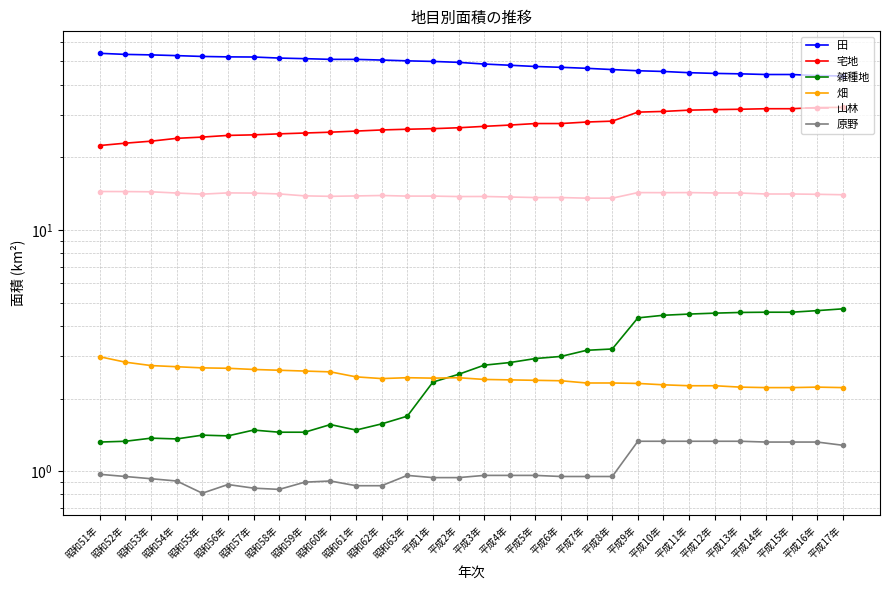

Which series has the largest range (max minus min)?

田